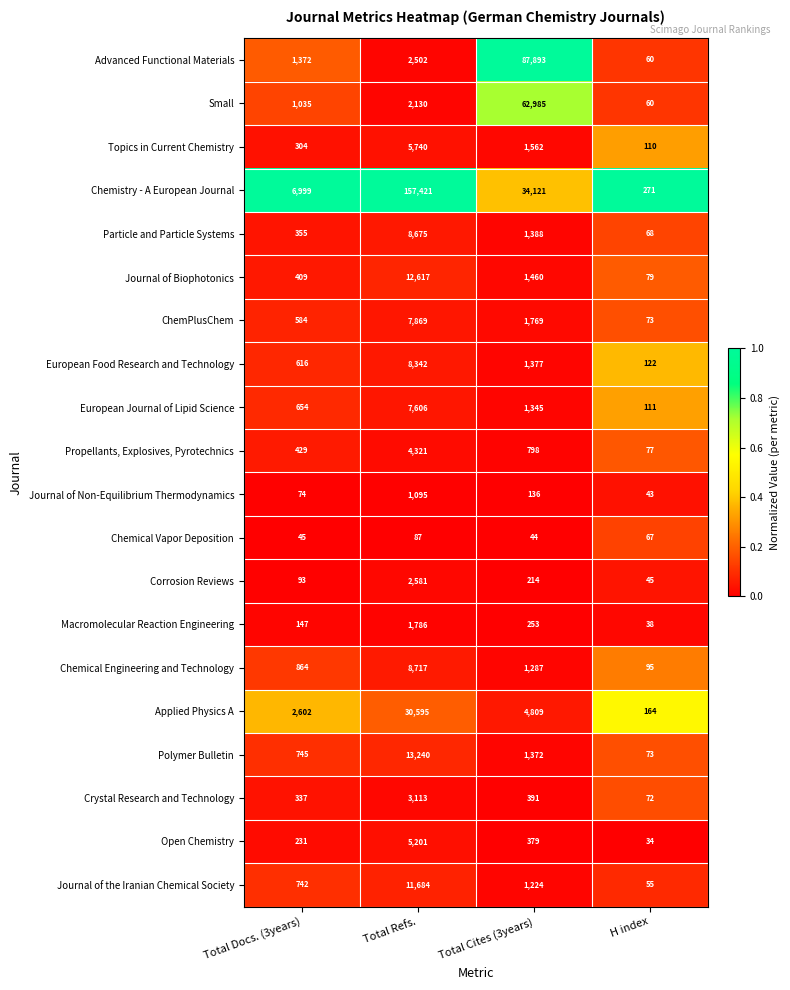

Rank the categories by European Food Research and Technology value from highest to lowest.

Total Refs., Total Cites (3years), Total Docs. (3years), H index